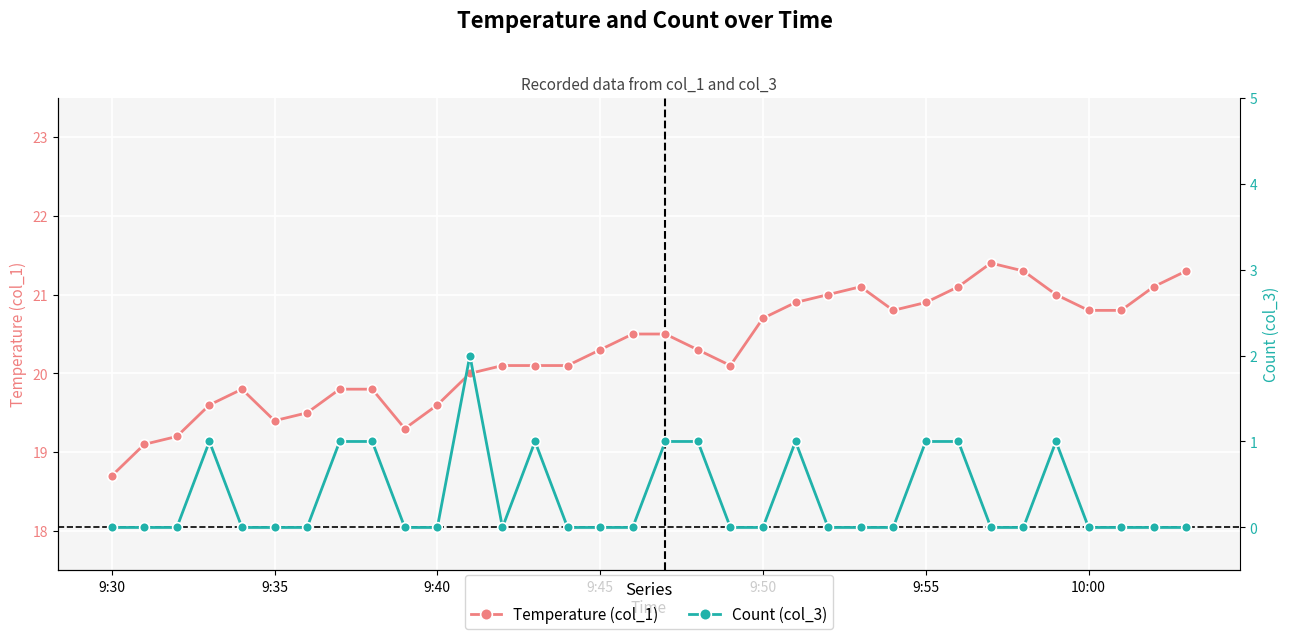

At which label does Temperature (col_1) reach its minimum?

9:30